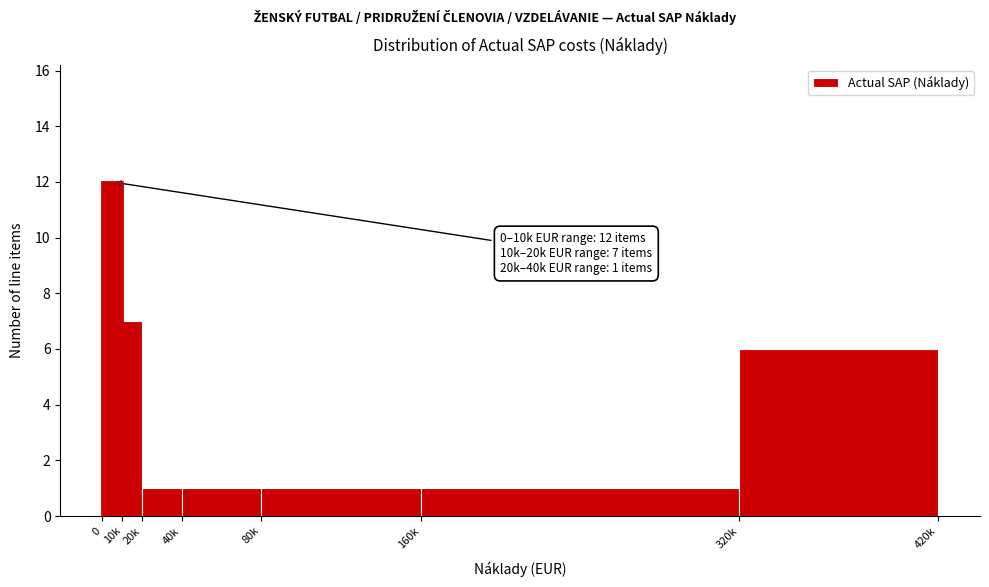

Reading left to right, list all the values displayed in this chart.

12	7	1	1	1	1	6